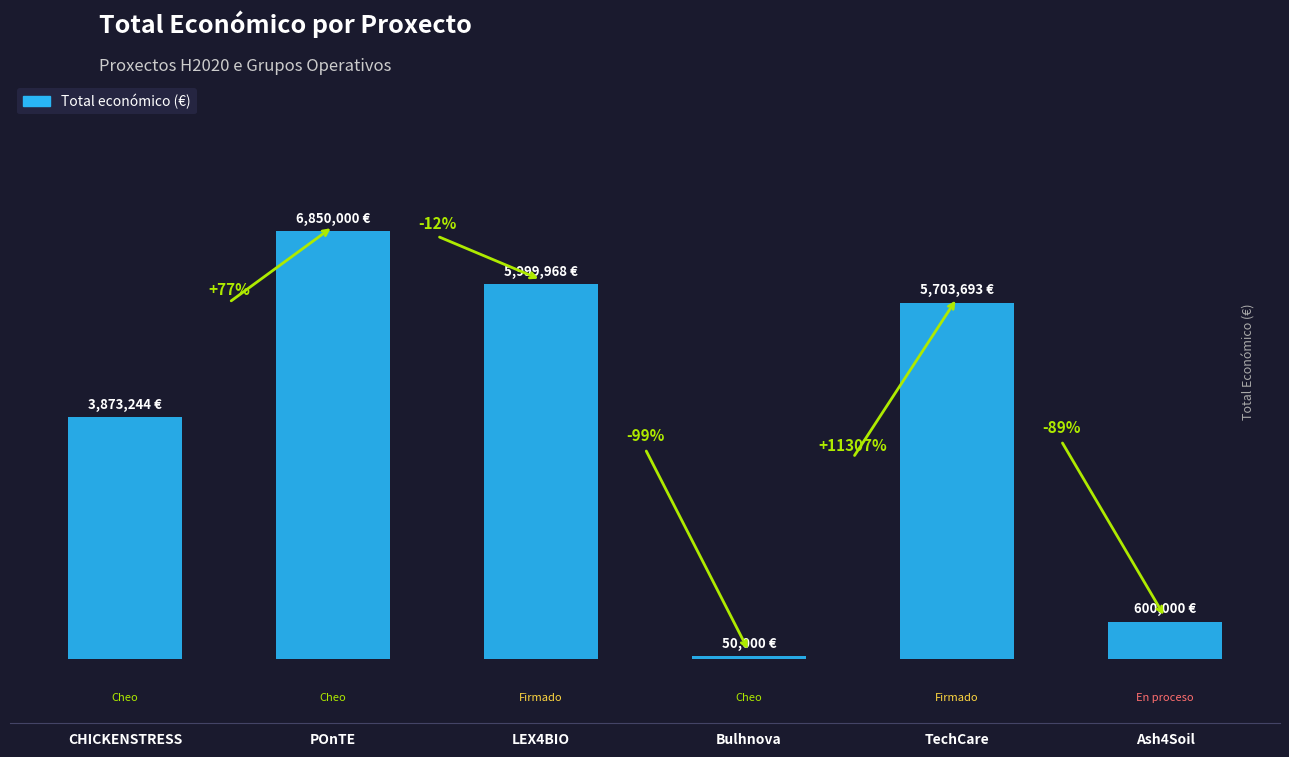

List the labels in order of value, largest first.

POnTE, LEX4BIO, TechCare, CHICKENSTRESS, Ash4Soil, Bulhnova